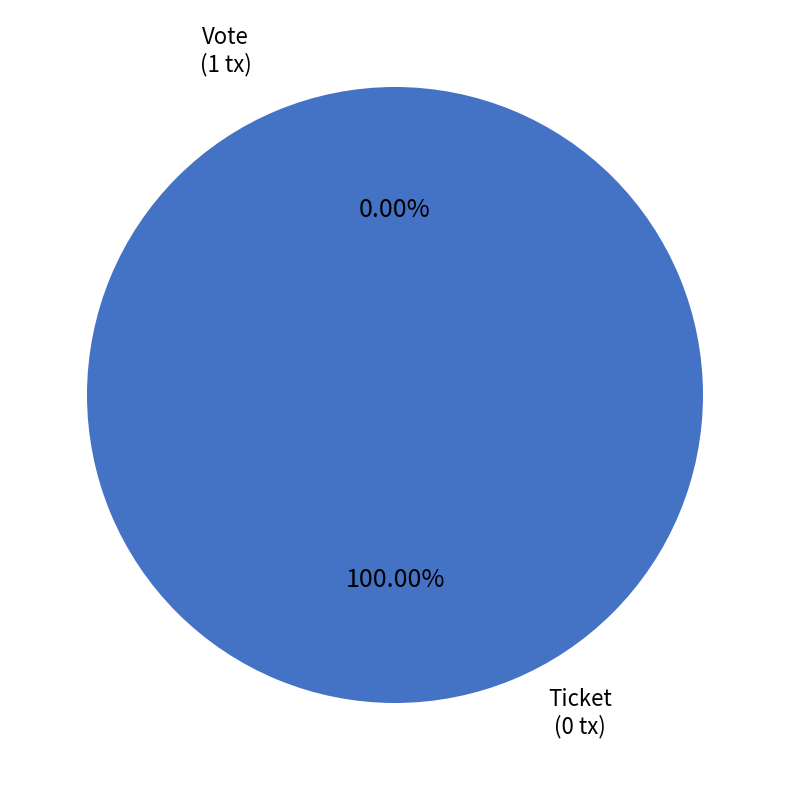

To the nearest percent, what is the difference between the Ticket and Vote slice percentages?

100%